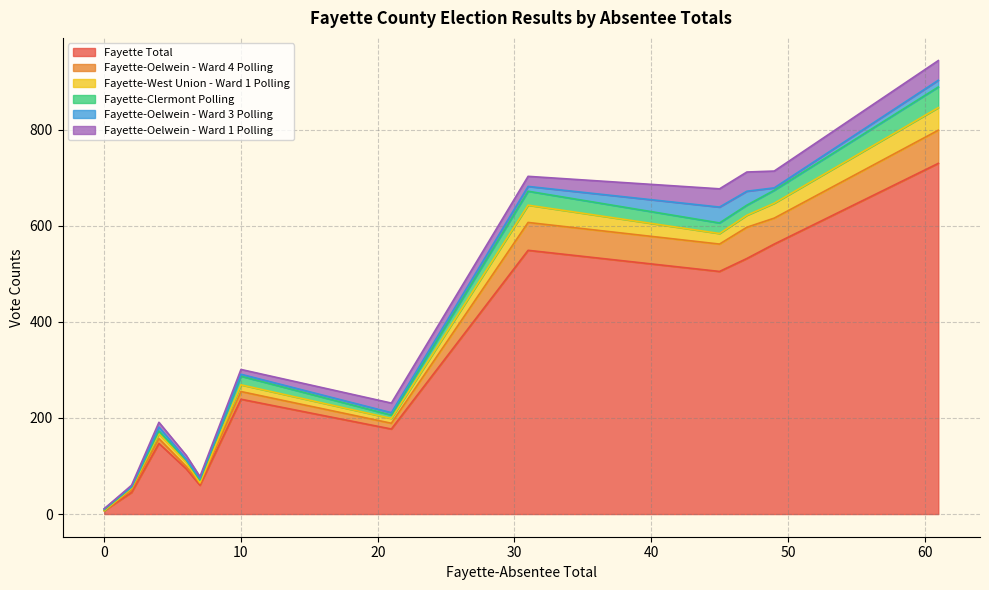

What value does the Fayette-West Union - Ward 1 Polling series have at 49, to the nearest 5?

30